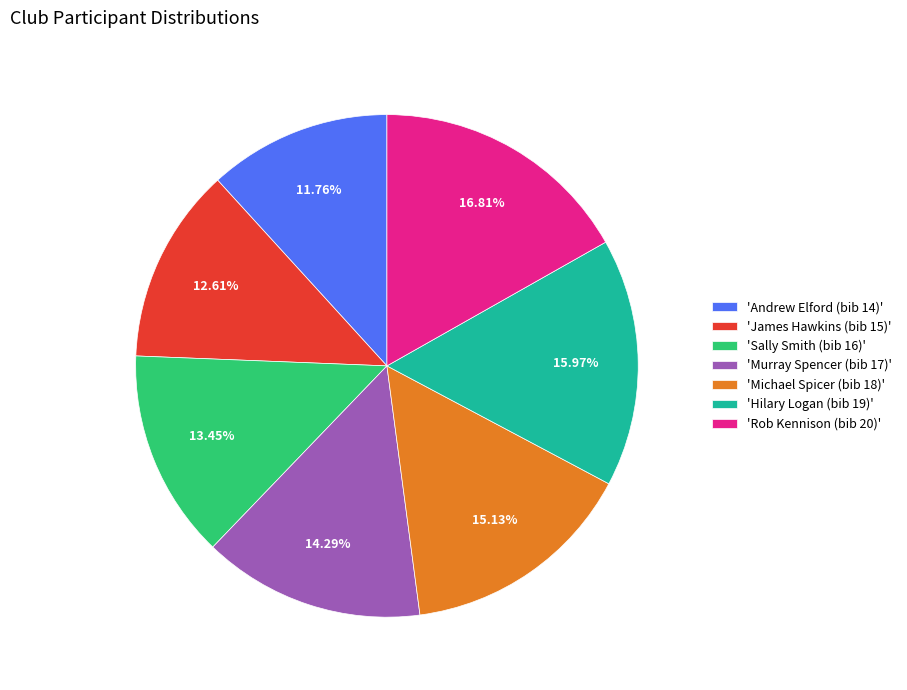

Combined, do 'Sally Smith (bib 16)' and 'Rob Kennison (bib 20)' account for over 50%?

No